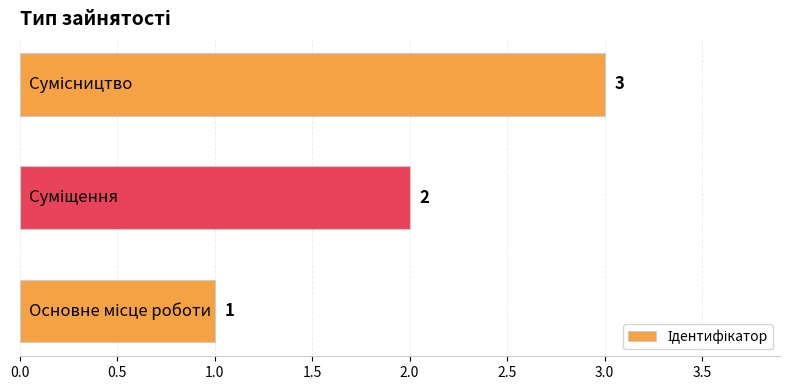

Count the values in the range 1 to 3.

3